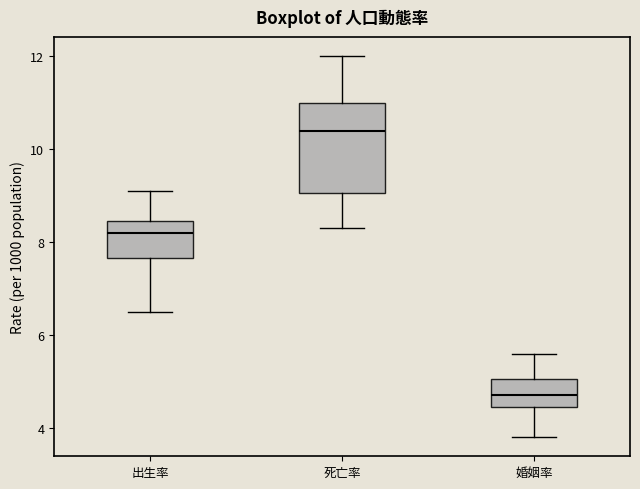

Reading left to right, read every box against the y-axis: the position of its median line, the range the box covers, and the ends of its whiskers. The values are not printed on the chart, so give them approximately, as read against the axis.

出生率: median 8.2, box 7.6 to 8.4, whiskers 6.6 to 9.2
死亡率: median 10.4, box 9.0 to 11.0, whiskers 8.4 to 12.0
婚姻率: median 4.8, box 4.4 to 5.0, whiskers 3.8 to 5.6